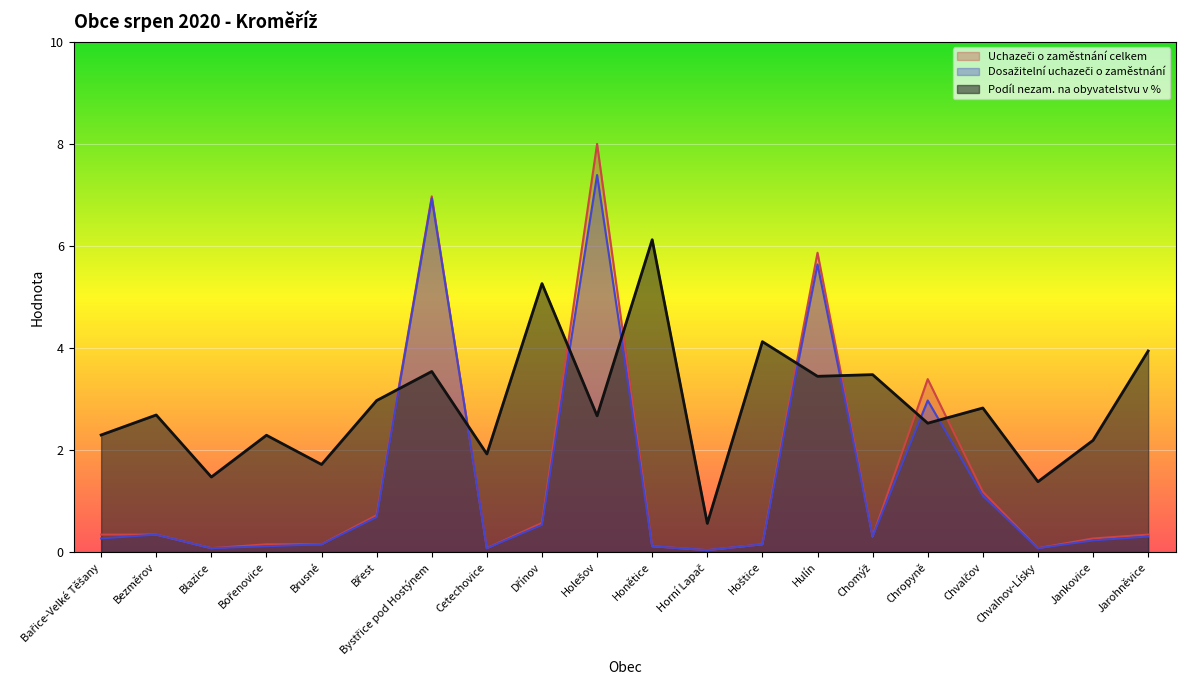

Reading left to right, list all the values displayed in this chart.

Podíl nezam. na obyvatelstvu v %: 2.3	2.7	1.5	2.3	1.7	3.0	3.5	1.9	5.3	2.7	6.1	0.6	4.1	3.4	3.5	2.5	2.8	1.4	2.2	3.9
Uchazeči o zaměstnání celkem: 0.3	0.3	0.1	0.2	0.2	0.7	7.0	0.1	0.6	8.0	0.1	0.0	0.2	5.9	0.3	3.4	1.2	0.1	0.3	0.3
Dosažitelní uchazeči o zaměstnání: 0.3	0.3	0.1	0.1	0.2	0.7	6.9	0.1	0.5	7.4	0.1	0.0	0.2	5.6	0.3	3.0	1.1	0.1	0.2	0.3